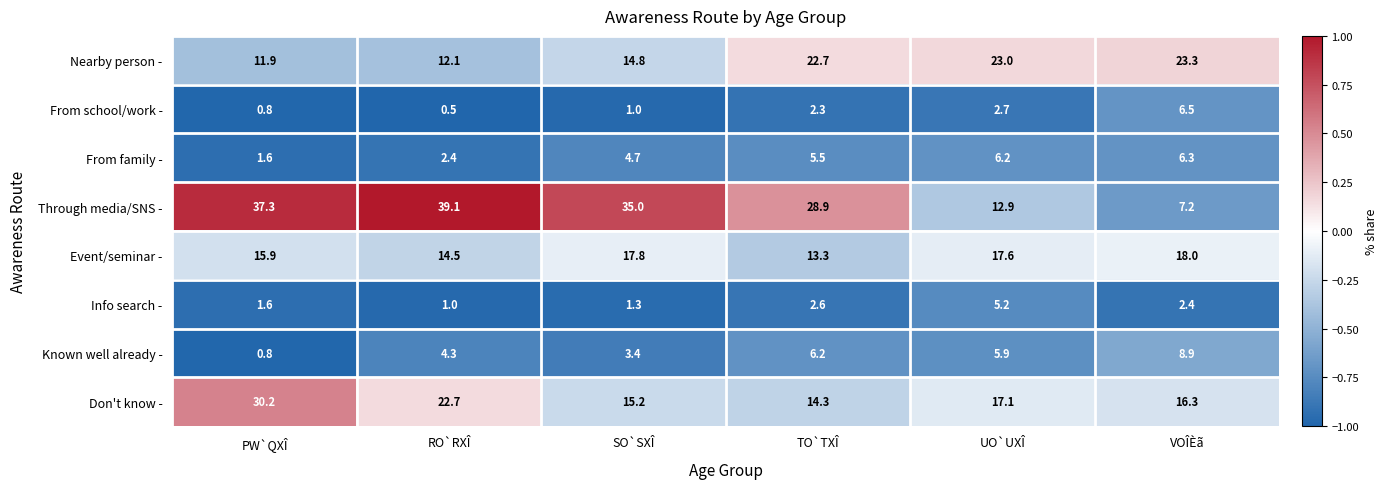

How many series are shown in this chart?

8